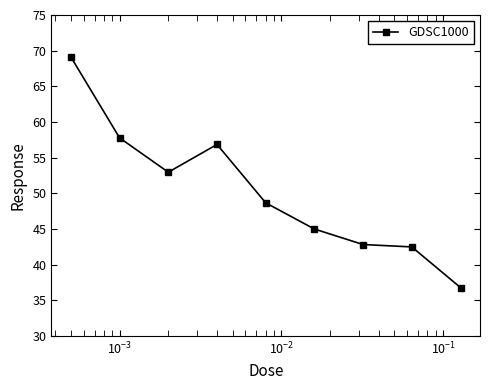

What is the greatest value displayed?

69.1